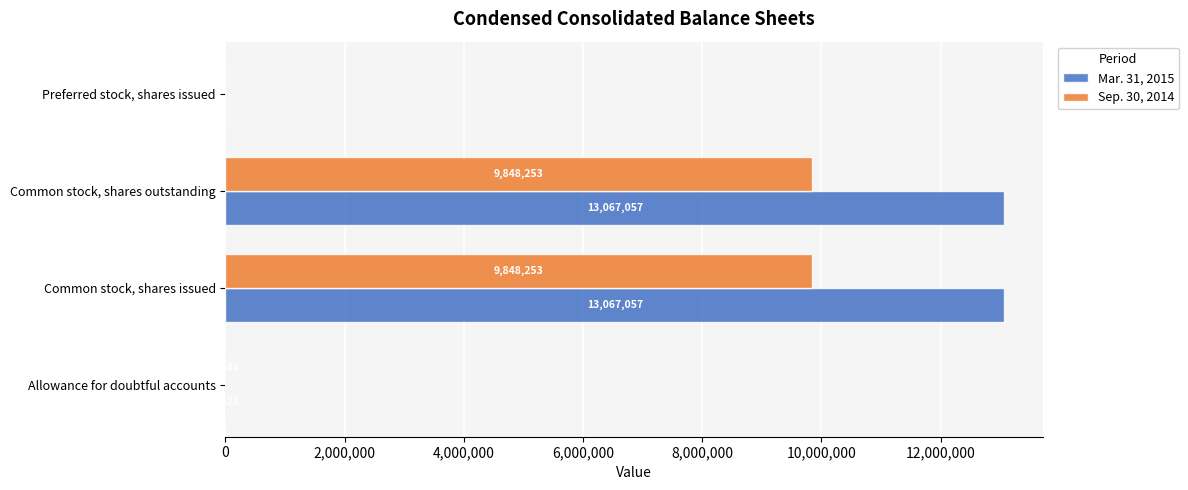

The value of Mar. 31, 2015 at Common stock, shares outstanding is 13067057. True or false?

True